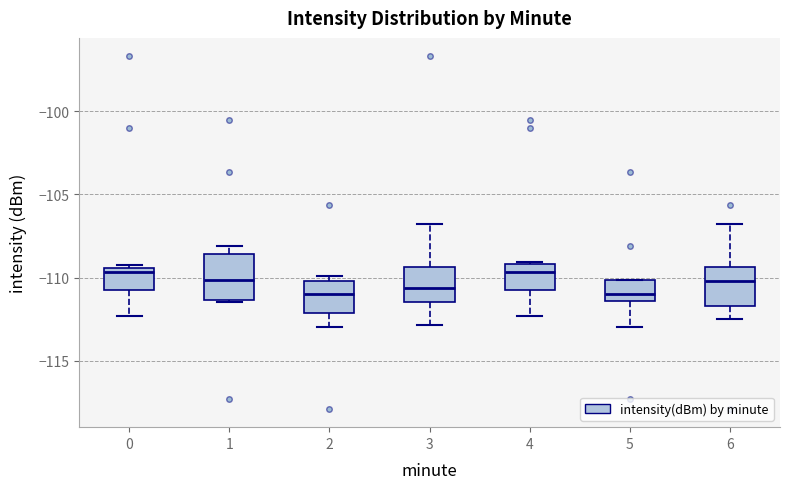

Reading left to right, read every box against the y-axis: the position of its median line, the range the box covers, and the ends of its whiskers. The values are not printed on the chart, so give them approximately, as read against the axis.

0: median -109.5 (just below the box's upper edge), box -110.5 to -109.5, whiskers -112.5 to -109.0
1: median -110.0, box -111.5 to -108.5, whiskers -111.5 (just below the box's lower edge) to -108.0
2: median -111.0, box -112.0 to -110.0, whiskers -113.0 to -110.0 (just above the box's upper edge)
3: median -110.5, box -111.5 to -109.5, whiskers -113.0 to -106.5
4: median -109.5, box -110.5 to -109.0, whiskers -112.5 to -109.0
5: median -111.0, box -111.5 to -110.0, whiskers -113.0 to -110.0
6: median -110.0, box -111.5 to -109.5, whiskers -112.5 to -106.5